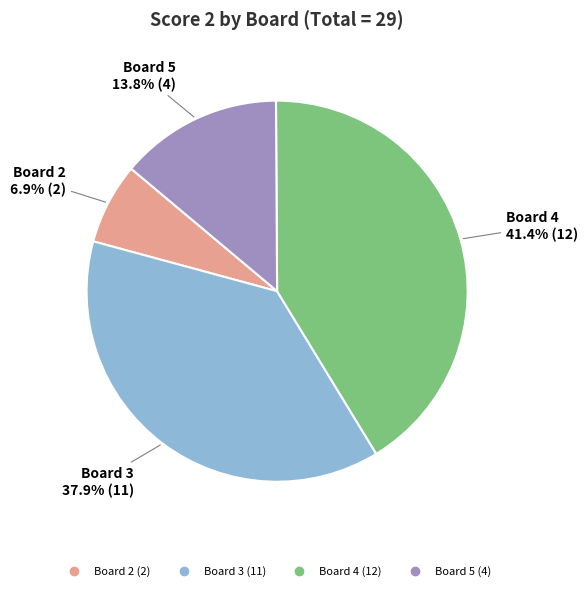

Is there any slice that represents more than half of the pie?

No